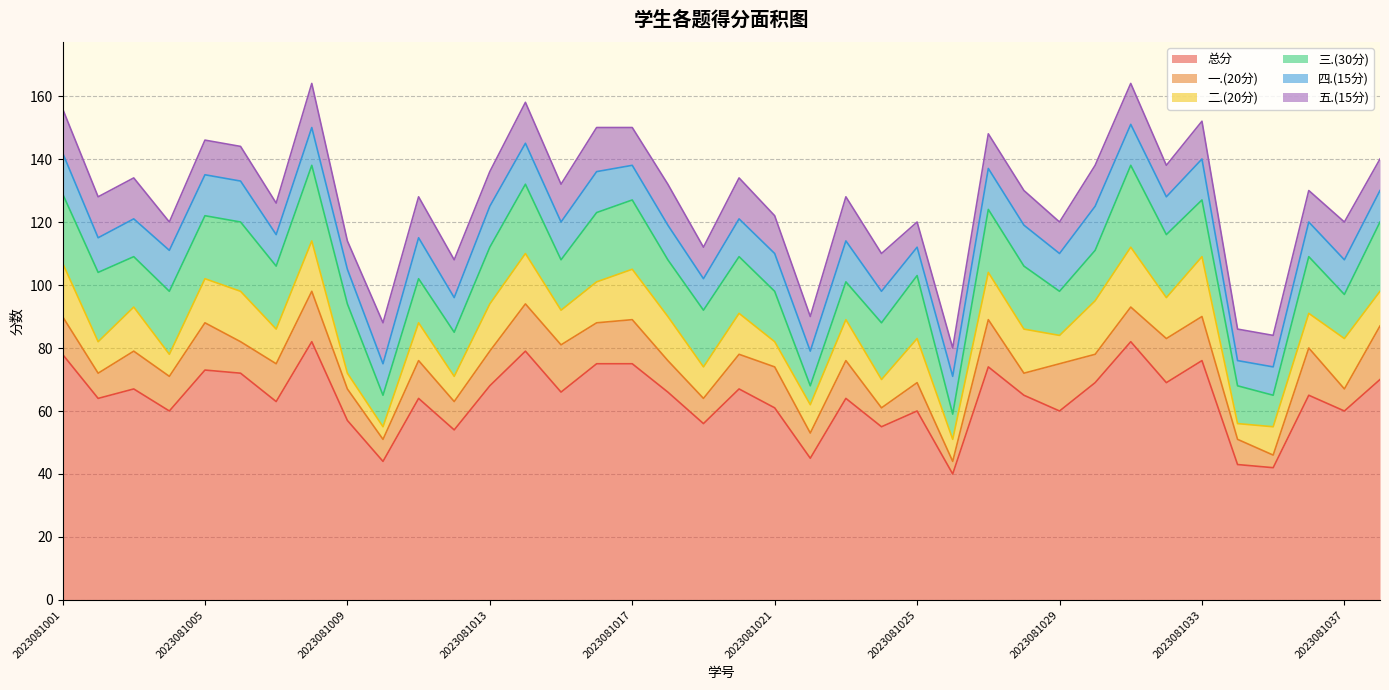

How many series are shown in this chart?

6